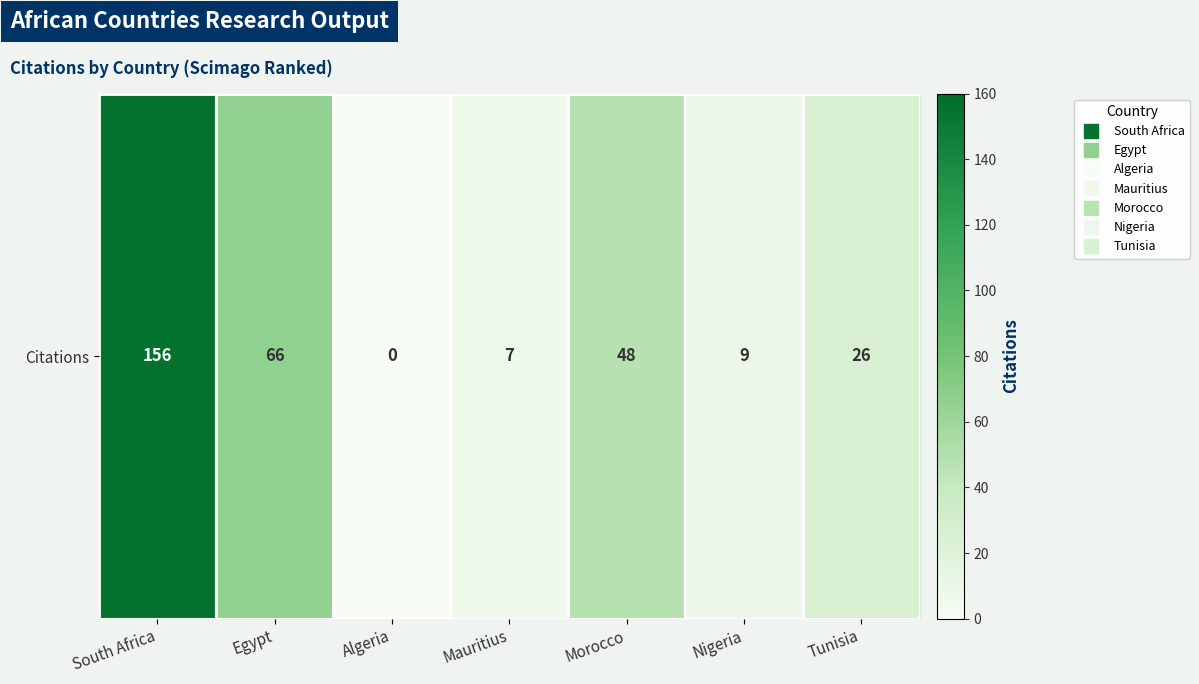

Reading left to right, extract all data points from this chart.

156	66	0	7	48	9	26